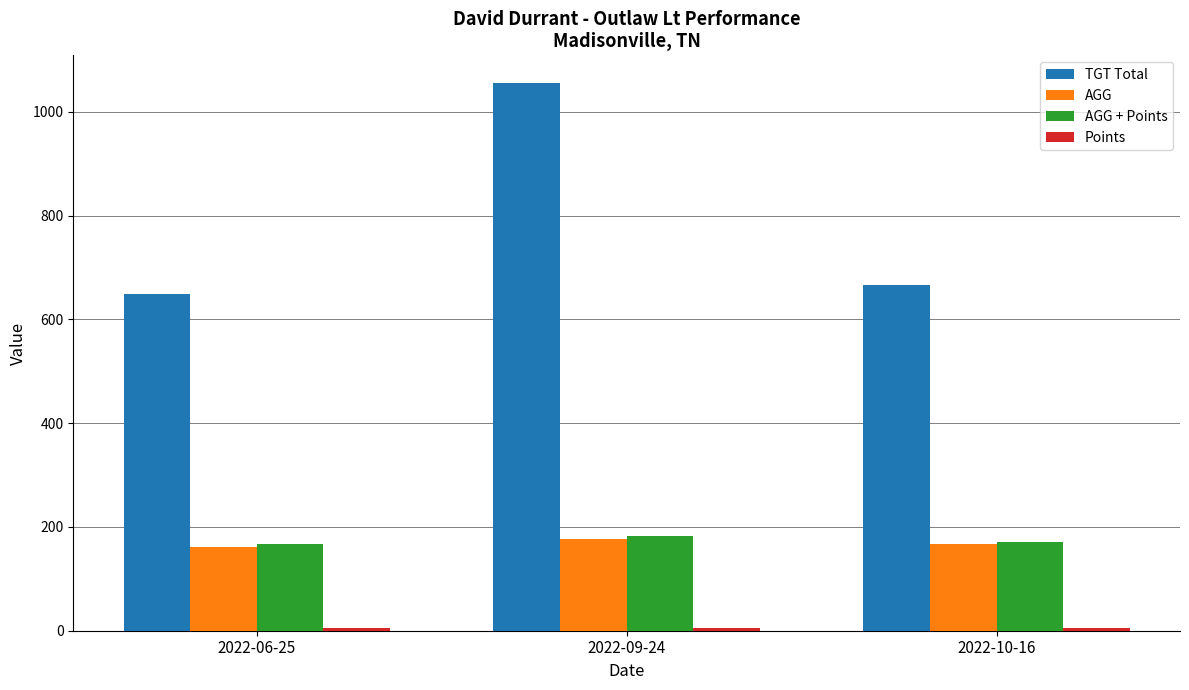

Which series has the largest range (max minus min)?

TGT Total